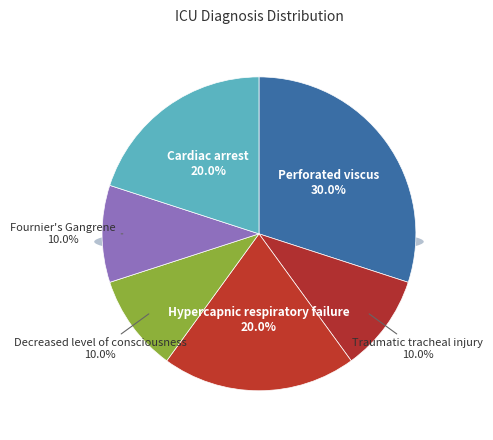

To the nearest percent, what is the difference between the Perforated viscus and Cardiac arrest slice percentages?

10%